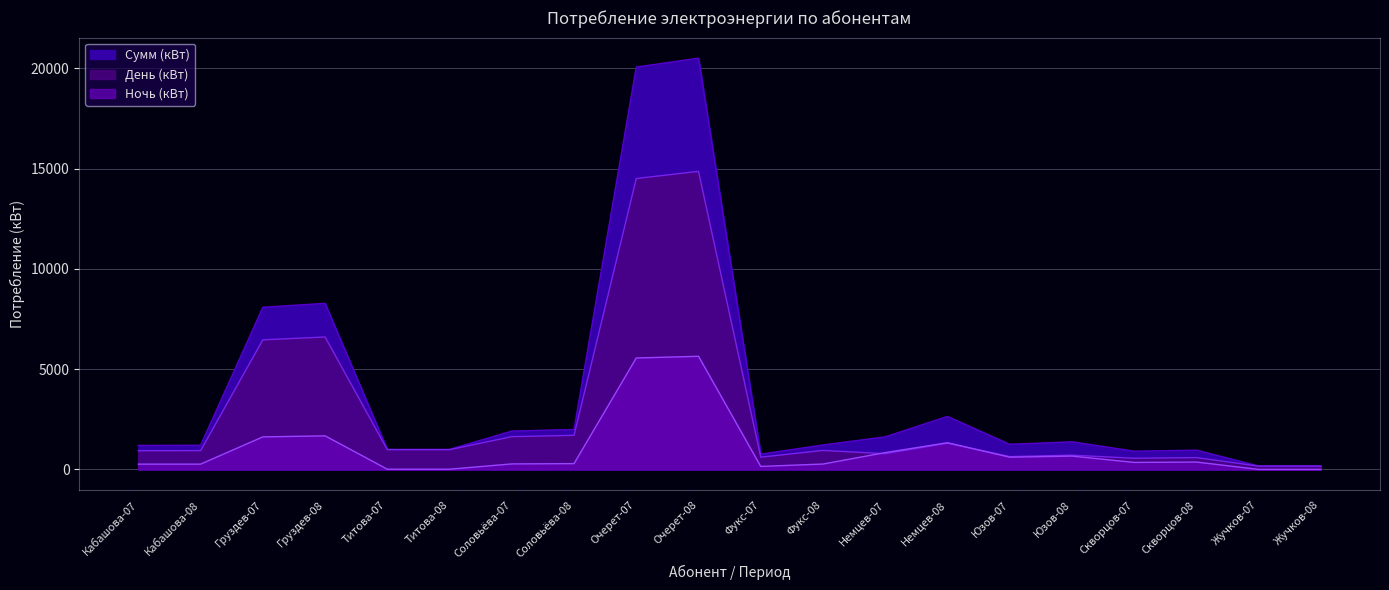

What is the difference between the Ночь (кВт) values at Соловьёва-07 and Фукс-07?

125.4